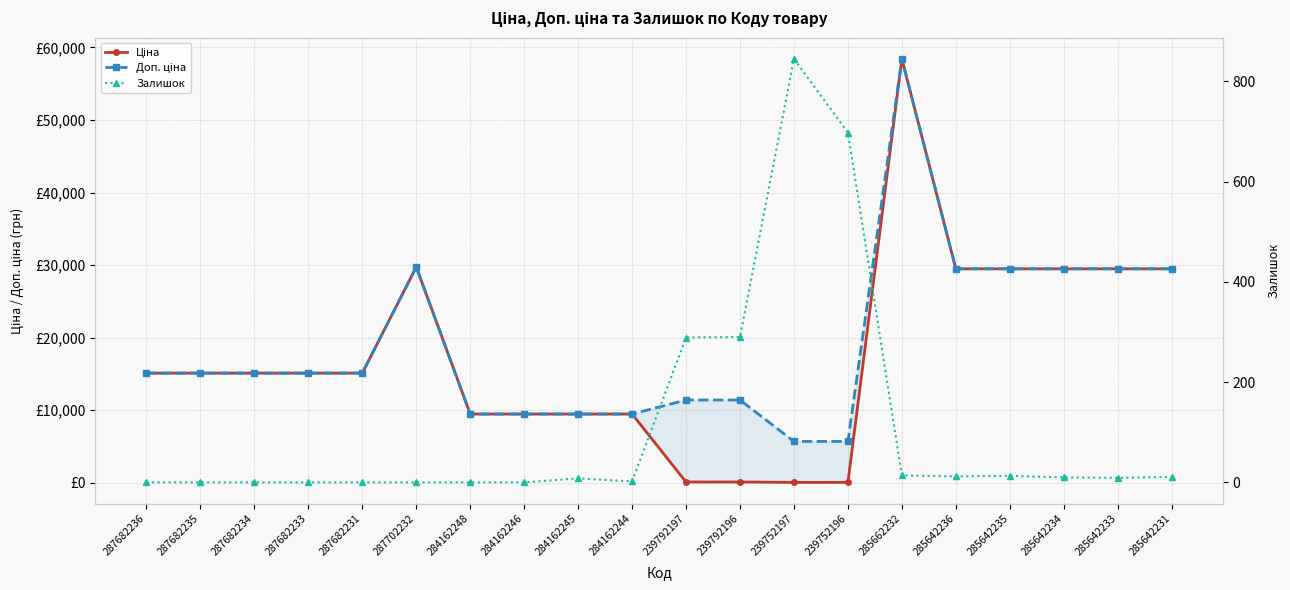

What is the sum of the Ціна values at 287702232 and 287682233?

44867.2